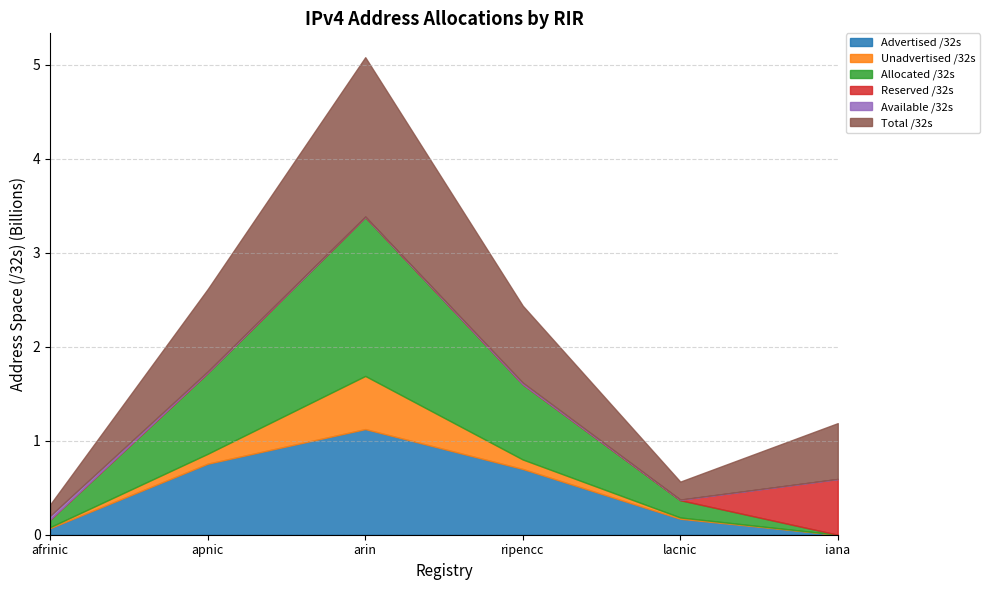

Reading left to right, transcribe all the data shown in this chart.

Advertised /32s: afrinic=70305792	apnic=755653312	arin=1123741376	ripencc=699456384	lacnic=169797888	iana=0
Unadvertised /32s: afrinic=11094272	apnic=105603392	arin=565392704	ripencc=100925496	lacnic=13836032	iana=0
Allocated /32s: afrinic=81400064	apnic=861256704	arin=1689134080	ripencc=800381880	lacnic=183633920	iana=0
Reserved /32s: afrinic=1308416	apnic=4432896	arin=6158336	ripencc=1232864	lacnic=4731136	iana=592708864
Available /32s: afrinic=38378496	apnic=10826752	arin=0	ripencc=16310120	lacnic=2254848	iana=817408
Total /32s: afrinic=121086976	apnic=876516352	arin=1695292416	ripencc=817924864	lacnic=190619904	iana=593526272